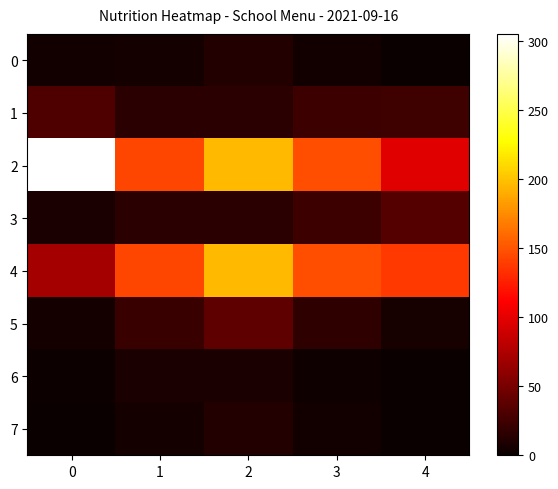

Reading right to left, extract all data points from this chart.

0: 4=0.0	3=4.4	2=11.8	1=5.9	0=3.9
1: 4=23.9	3=23.5	2=14.3	1=15.4	0=31.7
2: 4=98.4	3=147.0	2=195.8	1=143.5	0=304.8
3: 4=34.0	3=23.5	2=14.3	1=15.4	0=7.3
4: 4=138.0	3=147.0	2=195.8	1=143.5	0=71.1
5: 4=6.4	3=17.1	2=39.2	1=22.0	0=5.8
6: 4=0.7	3=3.3	2=8.1	1=7.2	0=1.7
7: 4=0.5	3=4.4	2=11.8	1=5.9	0=0.2